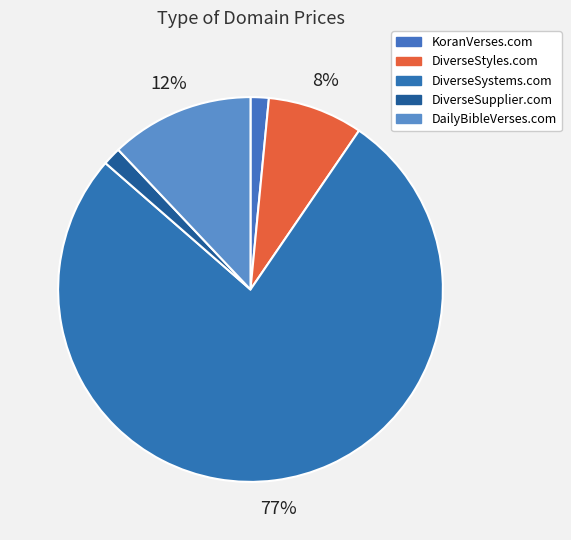

The DiverseSupplier.com slice represents 2% of the pie. True or false?

True